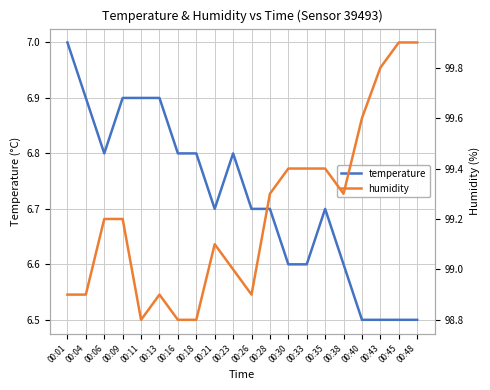

The value of temperature at 00:28 is 3.5. True or false?

False